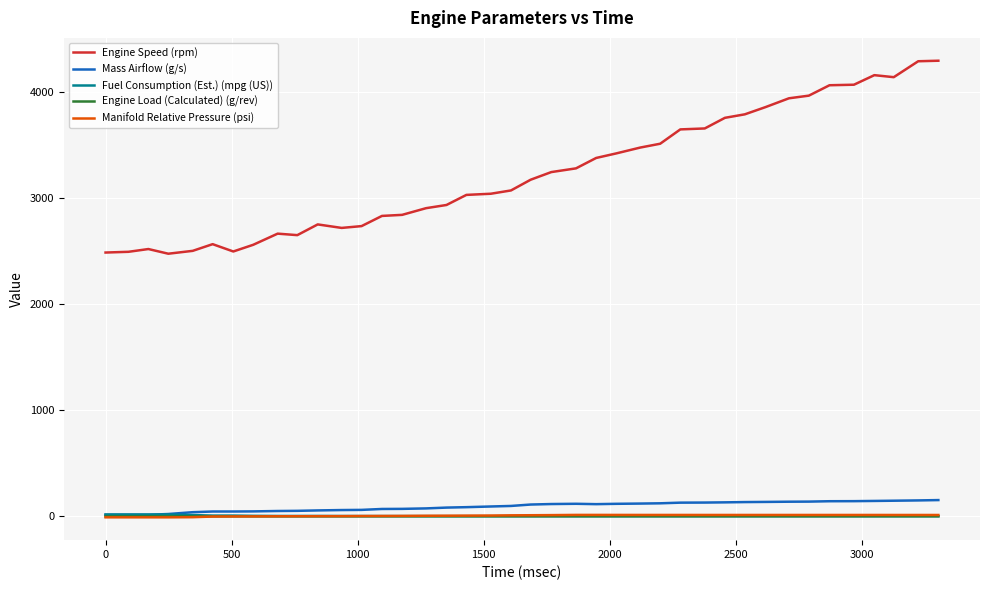

What is the smallest value displayed?

-8.3